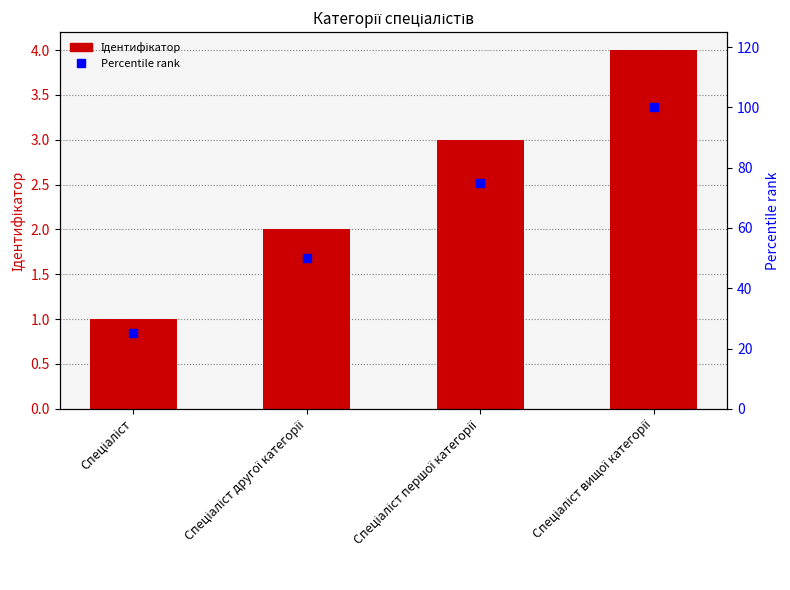

Which series reaches the maximum Y coordinate?

Percentile rank